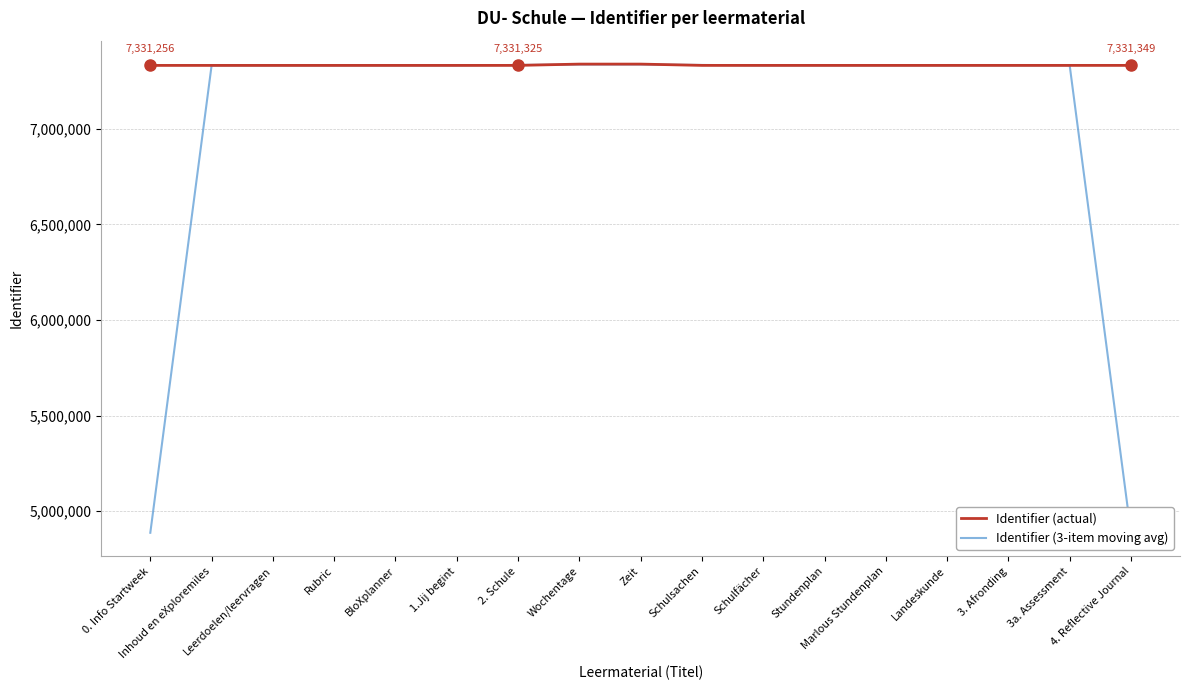

List the series in order of their overall mean, lowest first.

Identifier (3-item moving avg), Identifier (actual)